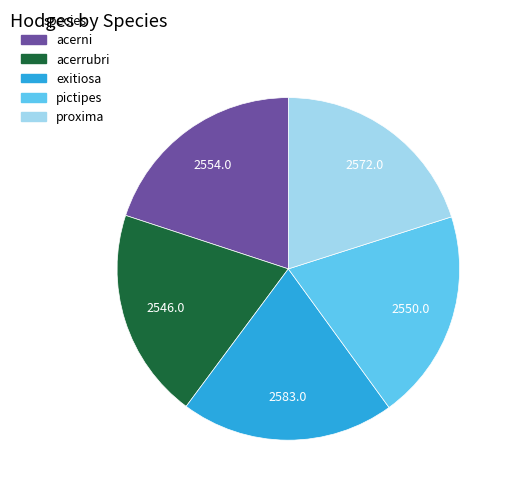

Is it true that pictipes is 25% of the pie?

False